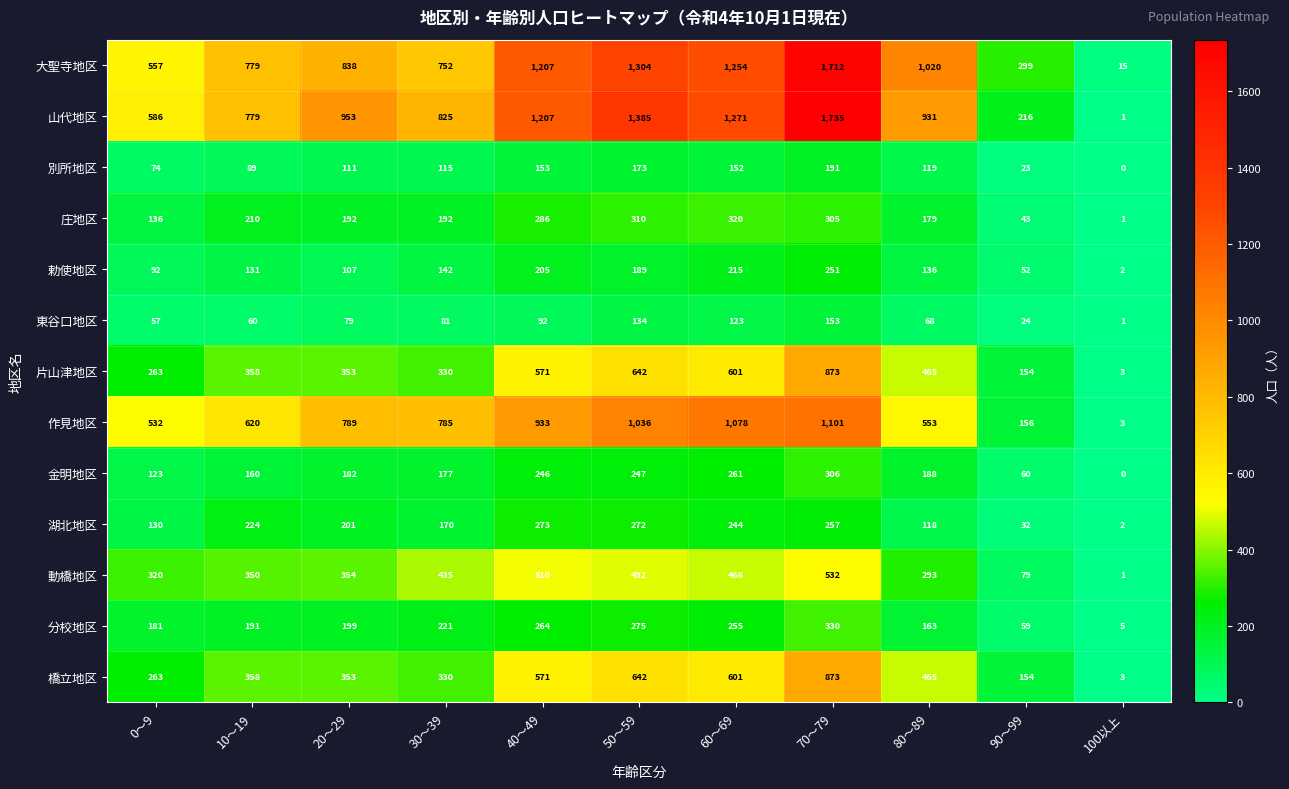

What is the difference between the second highest and second lowest values in the 作見地区 series?

922